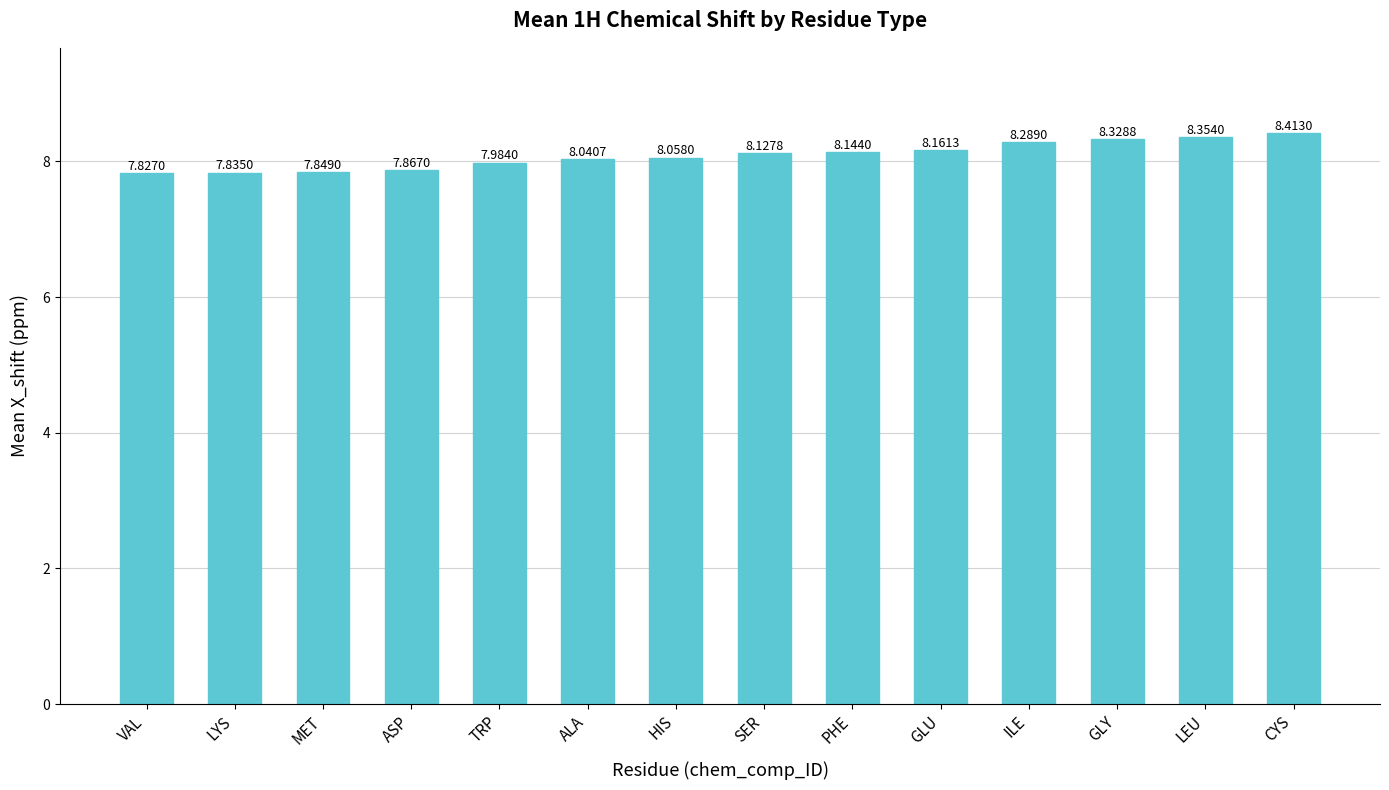

What is the label of the 14th bar from the right?

VAL